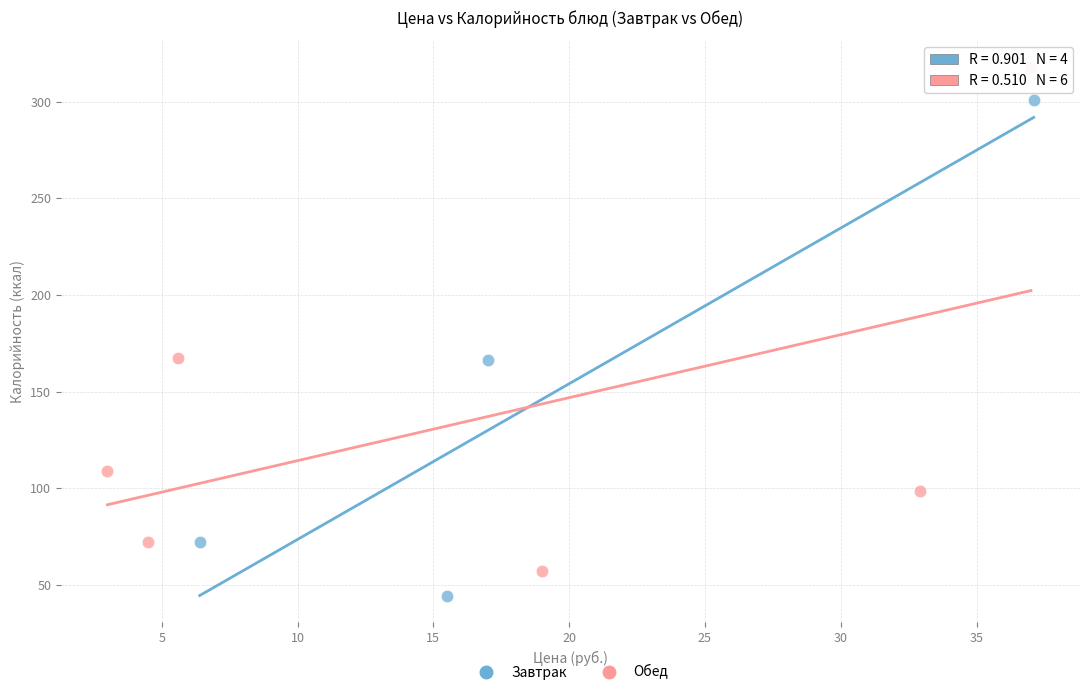

Which series contains the highest Y value?

Обед